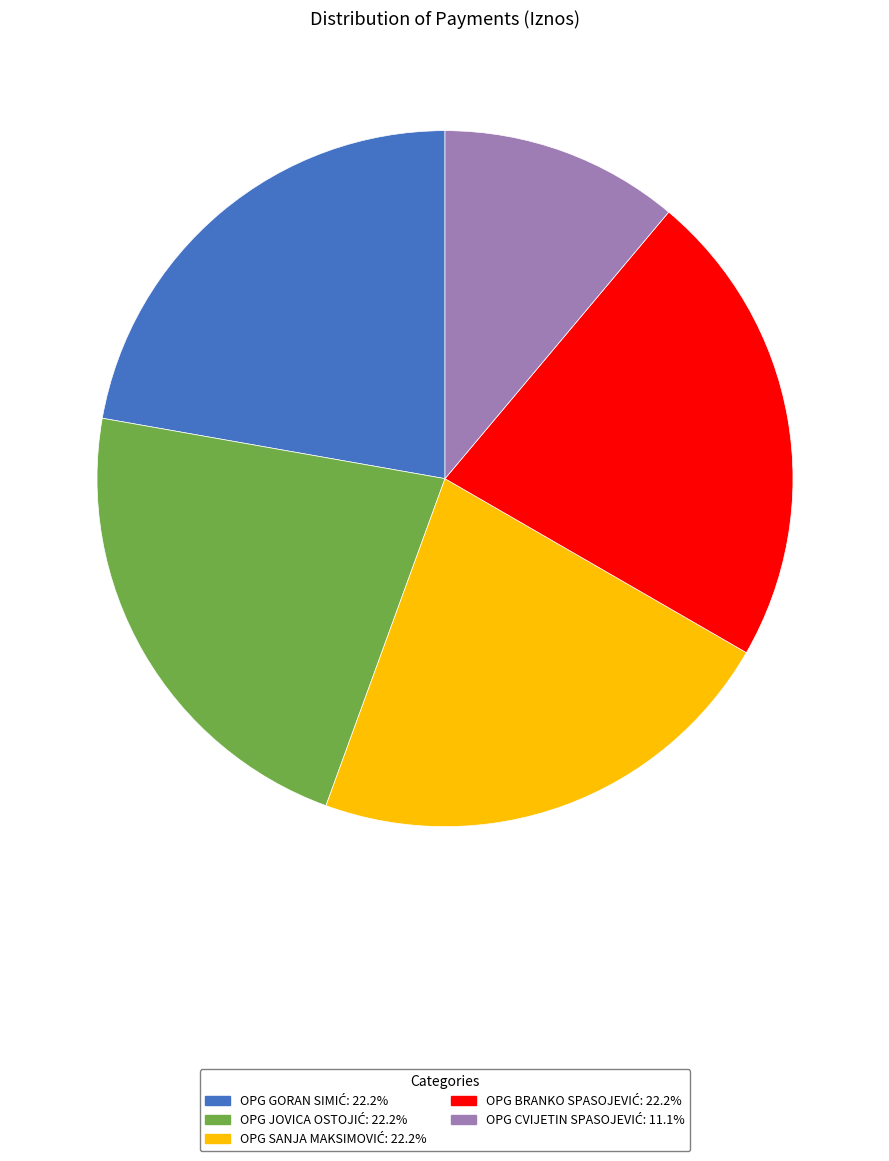

Is there any slice that represents more than half of the pie?

No